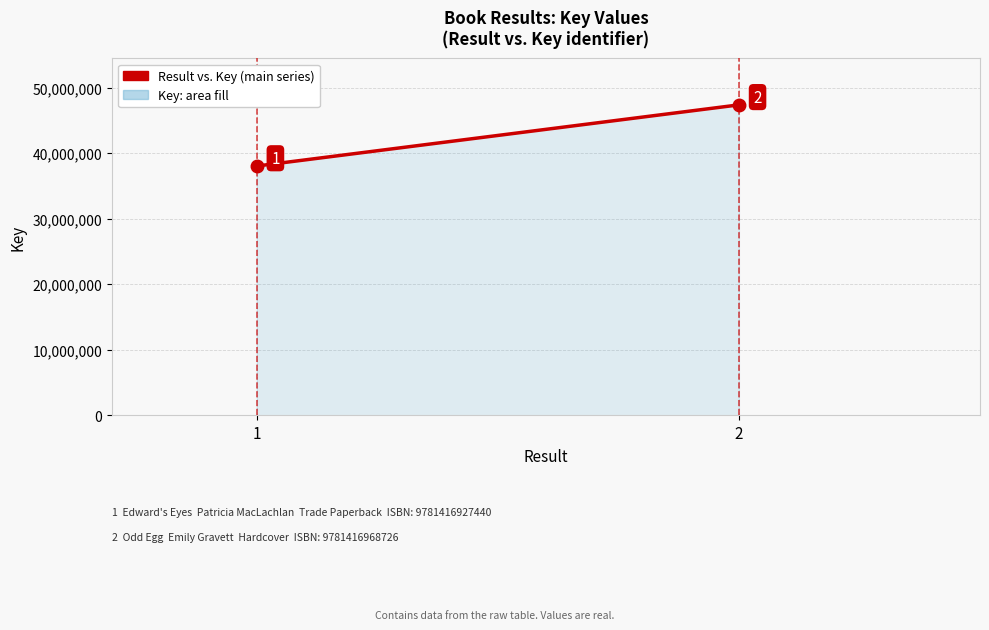

What is the difference between the maximum and minimum values?

9329005